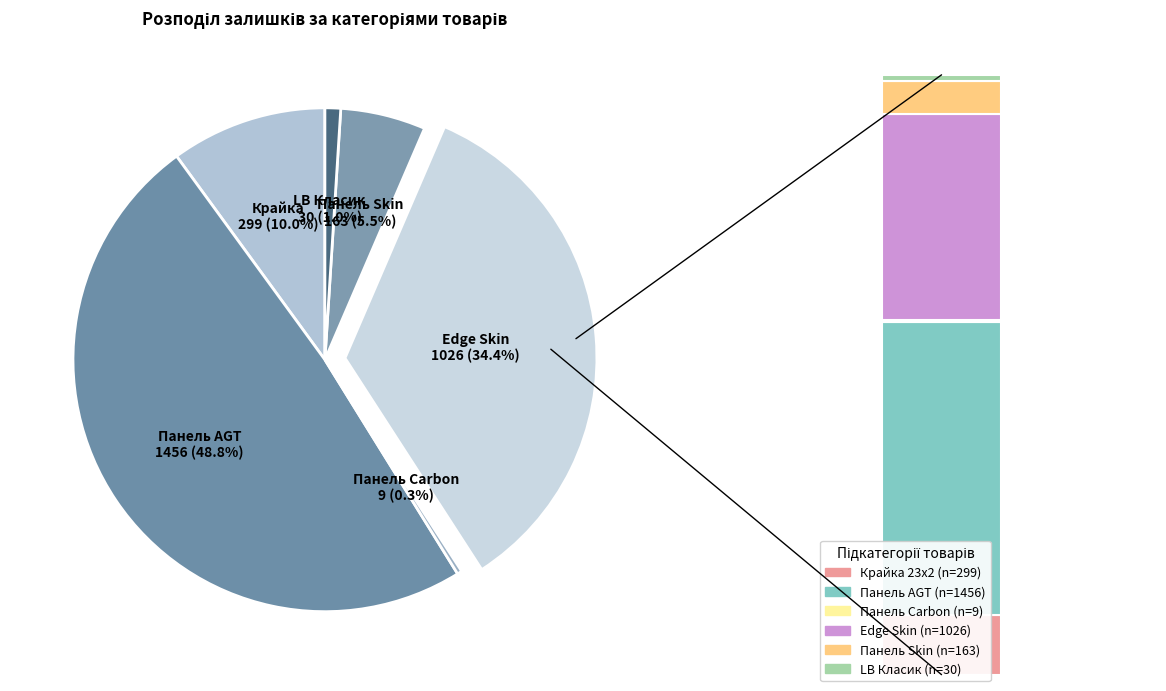

To the nearest percent, what is the difference between the Крайка and Панель AGT slice percentages?

39%